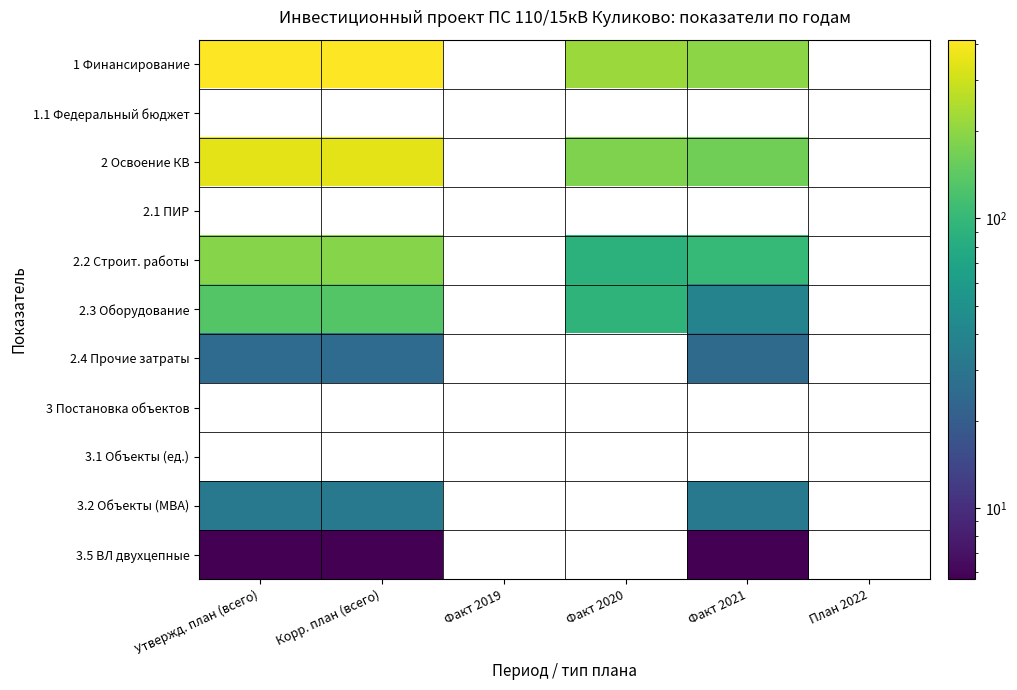

What is the maximum value shown in the chart?

414.9